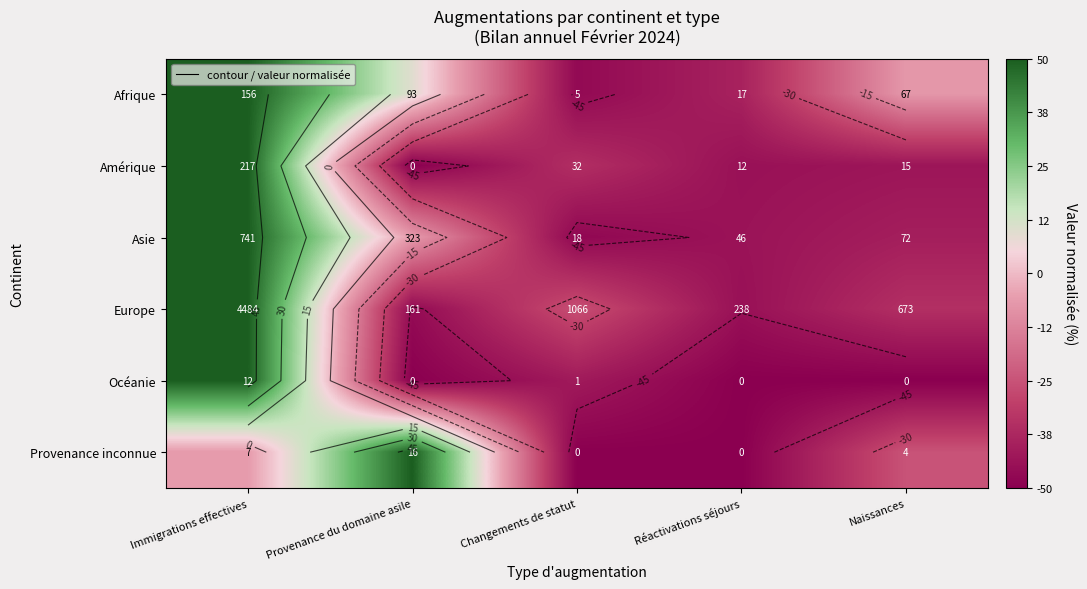

What value does the Afrique series have at Changements de statut?

-46.8